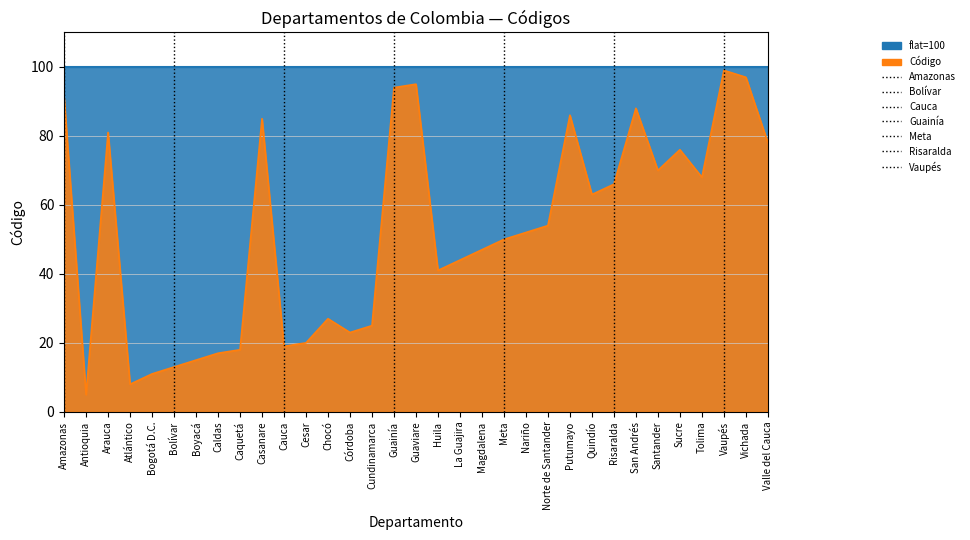

The chart shows a value of 44 at Putumayo. True or false?

False